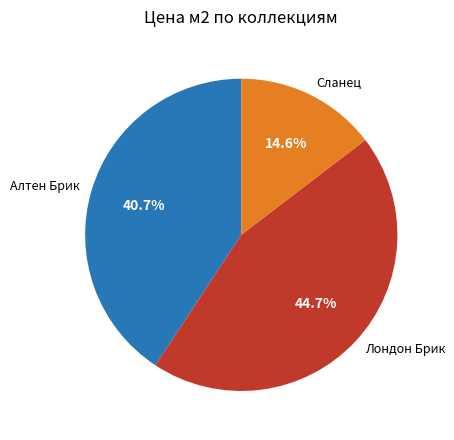

To the nearest percent, what is the average slice percentage?

33%